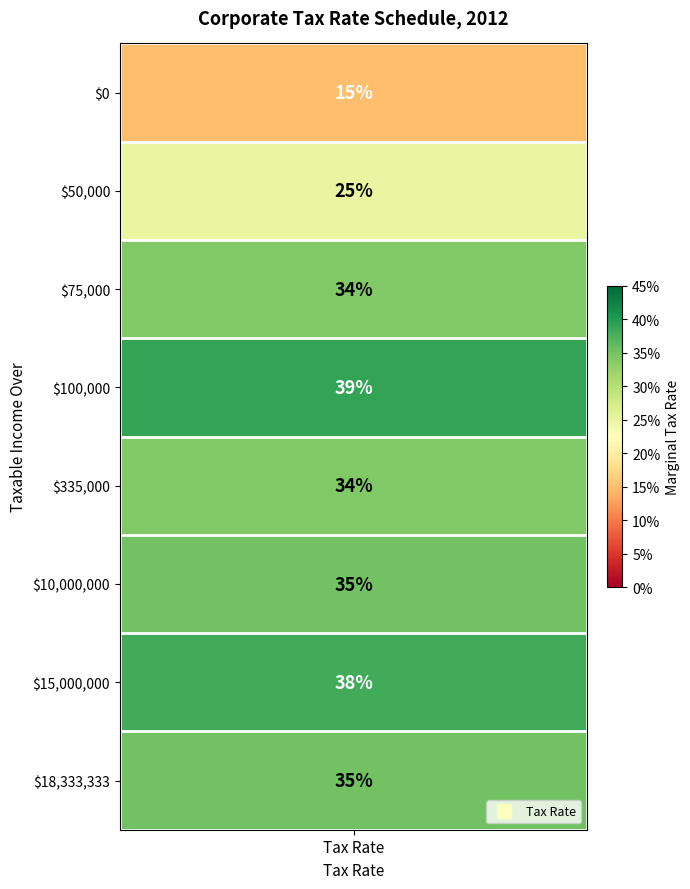

Count the values in the range 0 to 1.

8